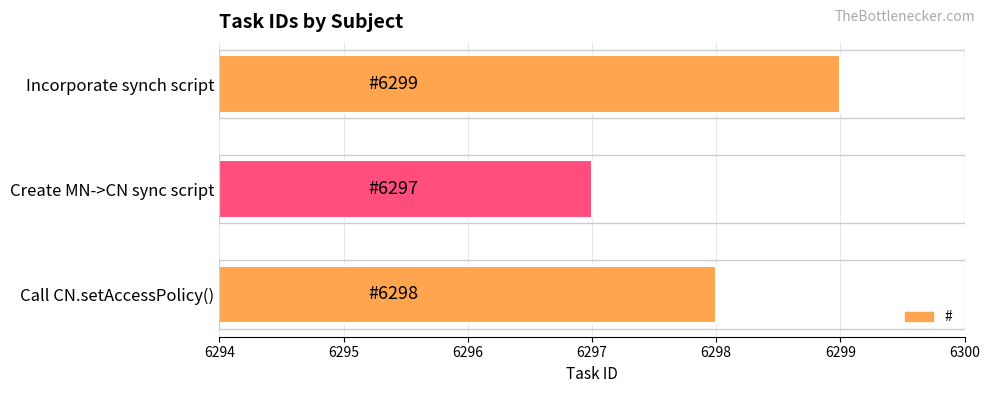

Which label corresponds to the largest value in the chart?

Incorporate synch script